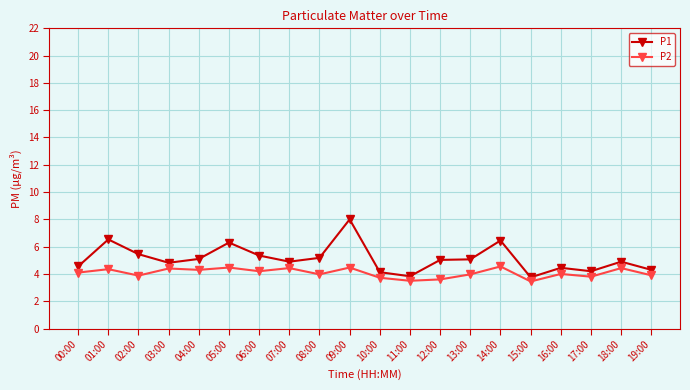

Is the value of P1 at 14:00 greater than the value of P2 at 11:00?

Yes